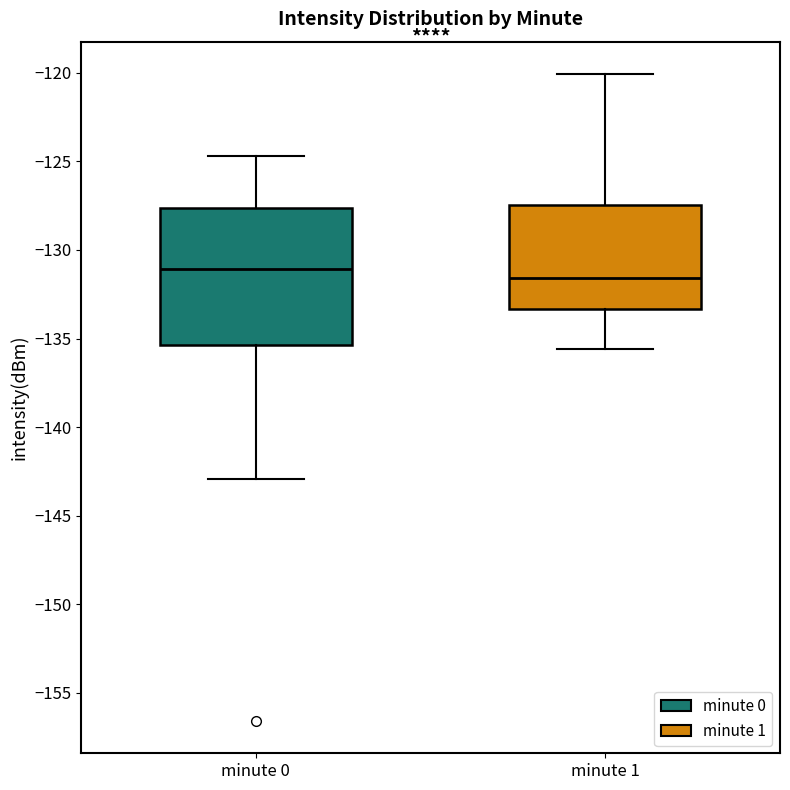

Which box is the tallest, from its lower edge to its upper edge?

minute 0